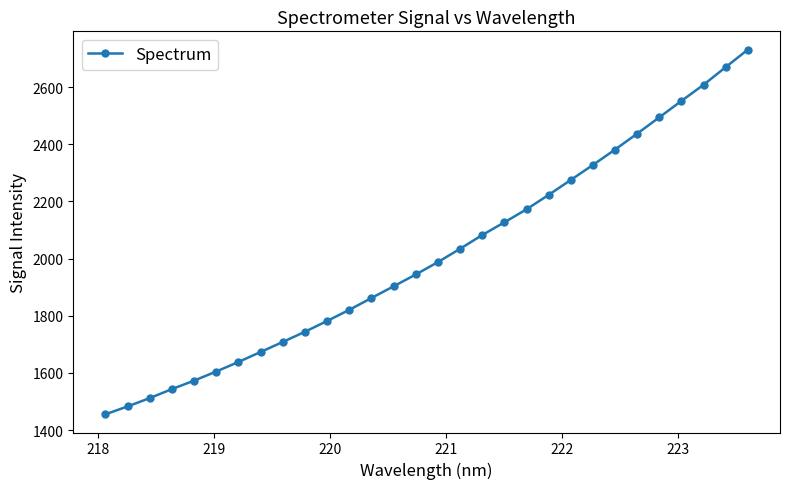

What is the value of the 18th point from the left?

2082.3